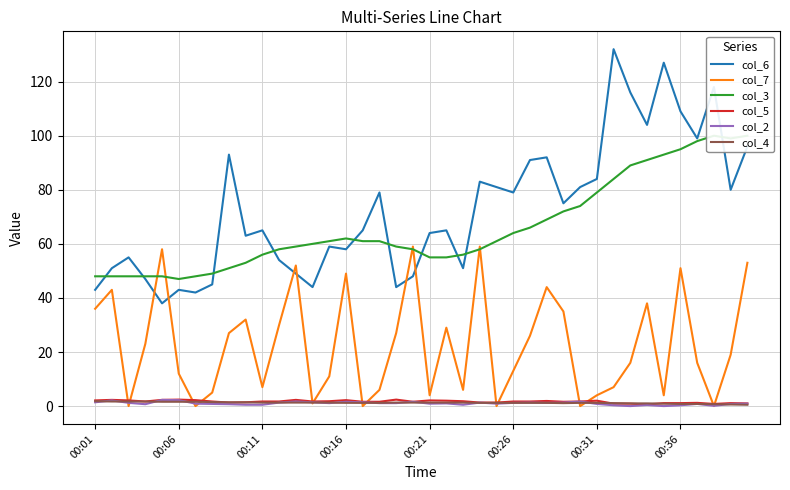

At how many categories does at least one series exceed 10?

40